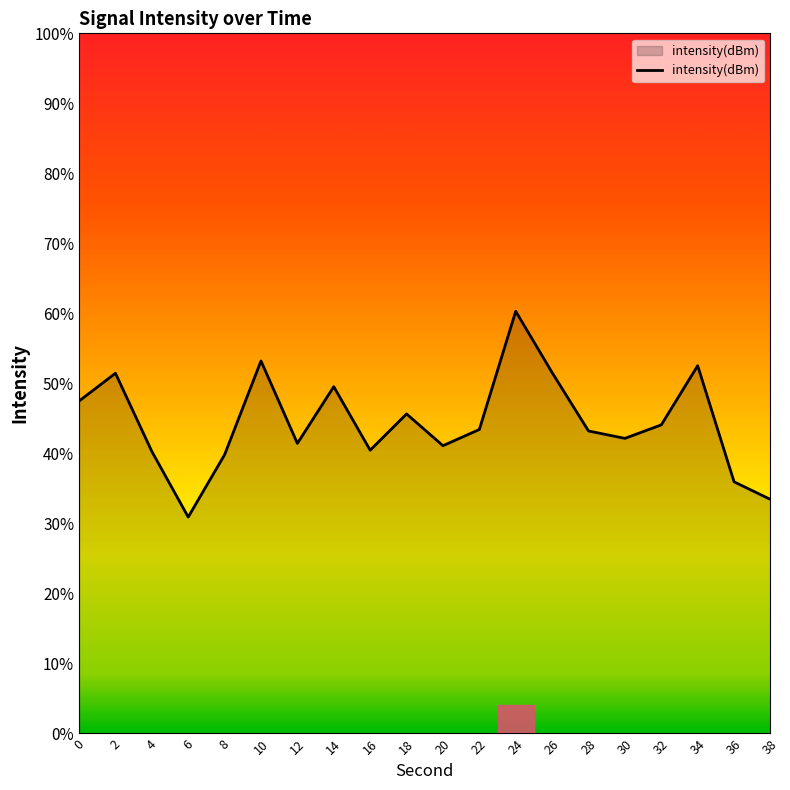

Between 24 and 22, which is larger?

24